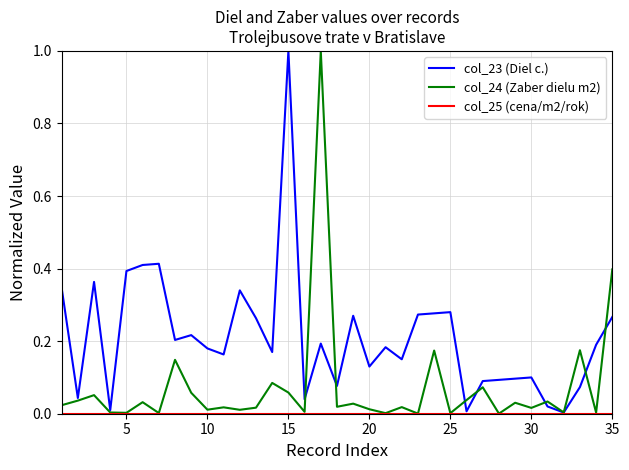

What is the highest value of the col_23 (Diel c.) series?

1.0